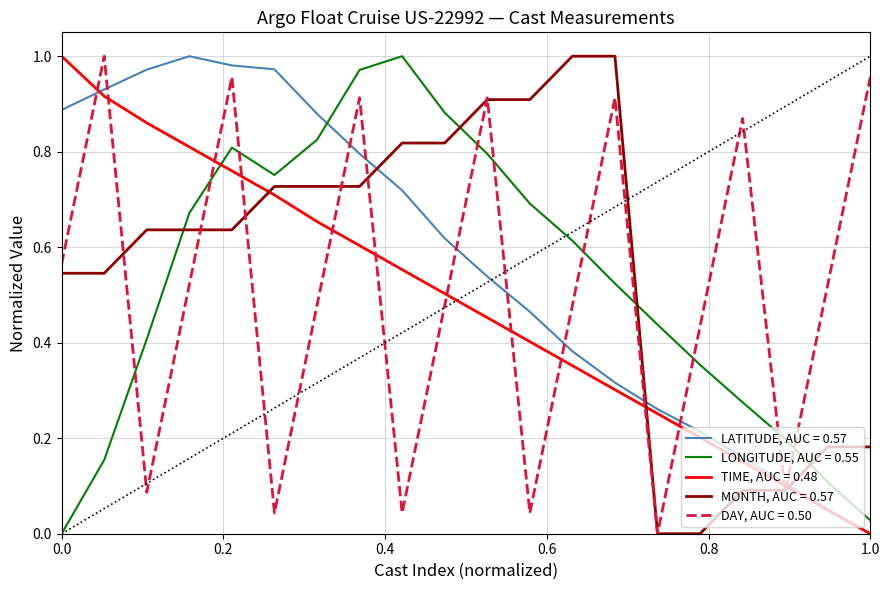

List the series in order of their peak value, highest first.

DAY, AUC = 0.50, MONTH, AUC = 0.57, TIME, AUC = 0.48, LATITUDE, AUC = 0.57, LONGITUDE, AUC = 0.55